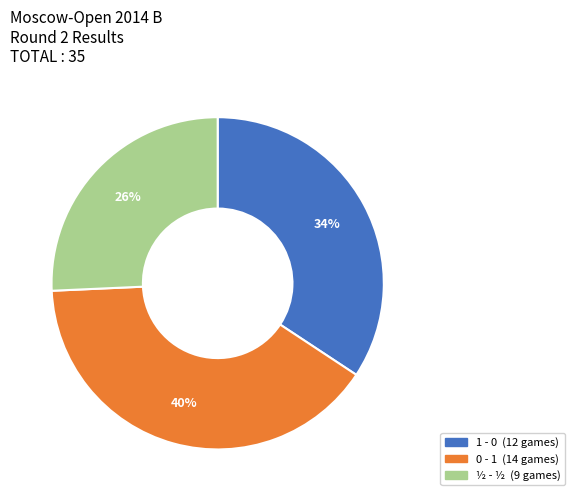

What percentage is the ½ - ½ slice, to the nearest percent?

26%